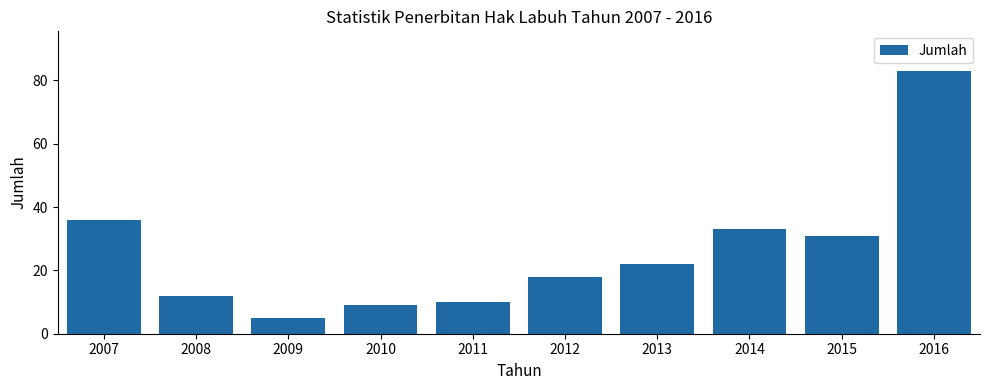

Reading left to right, transcribe all the data shown in this chart.

36	12	5	9	10	18	22	33	31	83